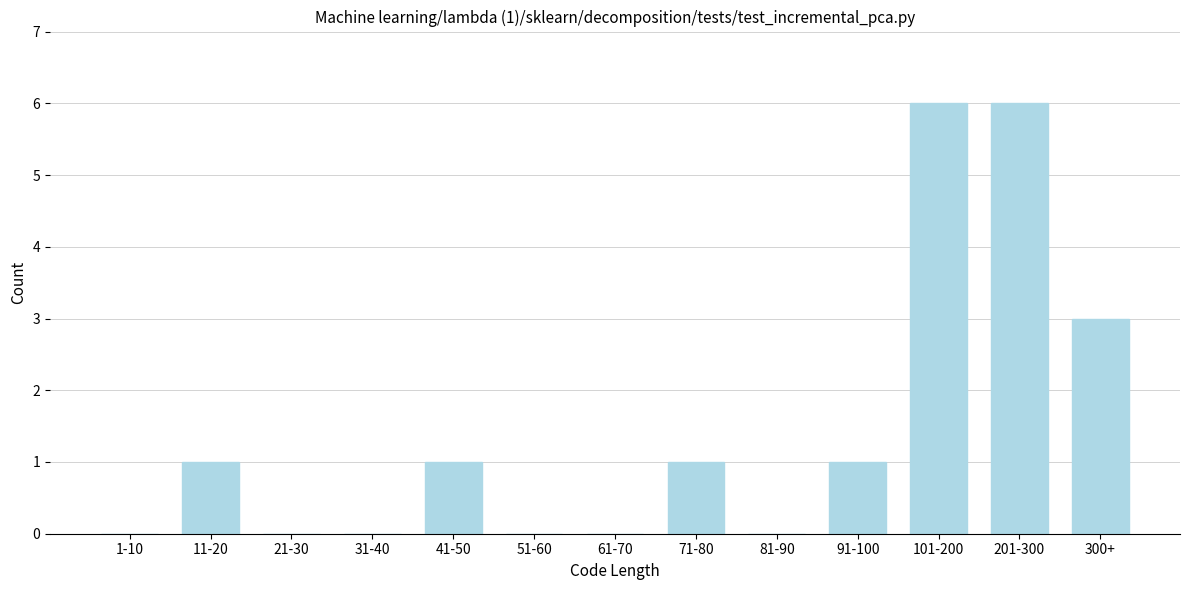

Reading left to right, list all the values displayed in this chart.

1-10=0	11-20=1	21-30=0	31-40=0	41-50=1	51-60=0	61-70=0	71-80=1	81-90=0	91-100=1	101-200=6	201-300=6	300+=3